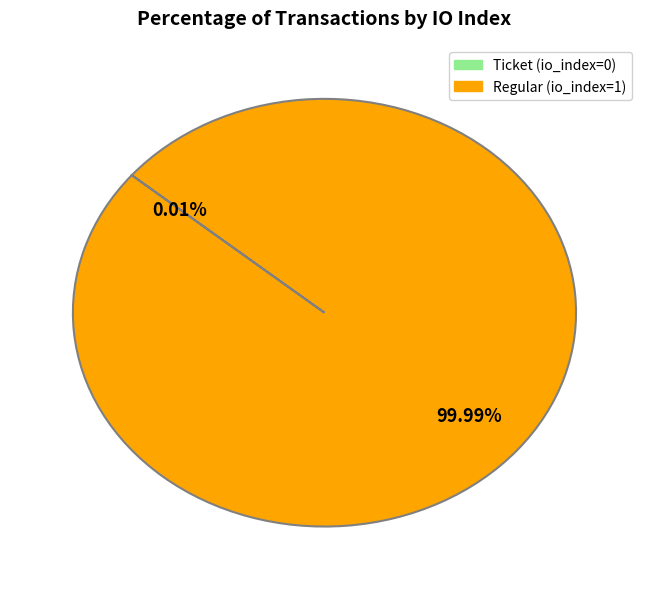

Which category accounts for the majority?

Regular (io_index=1)